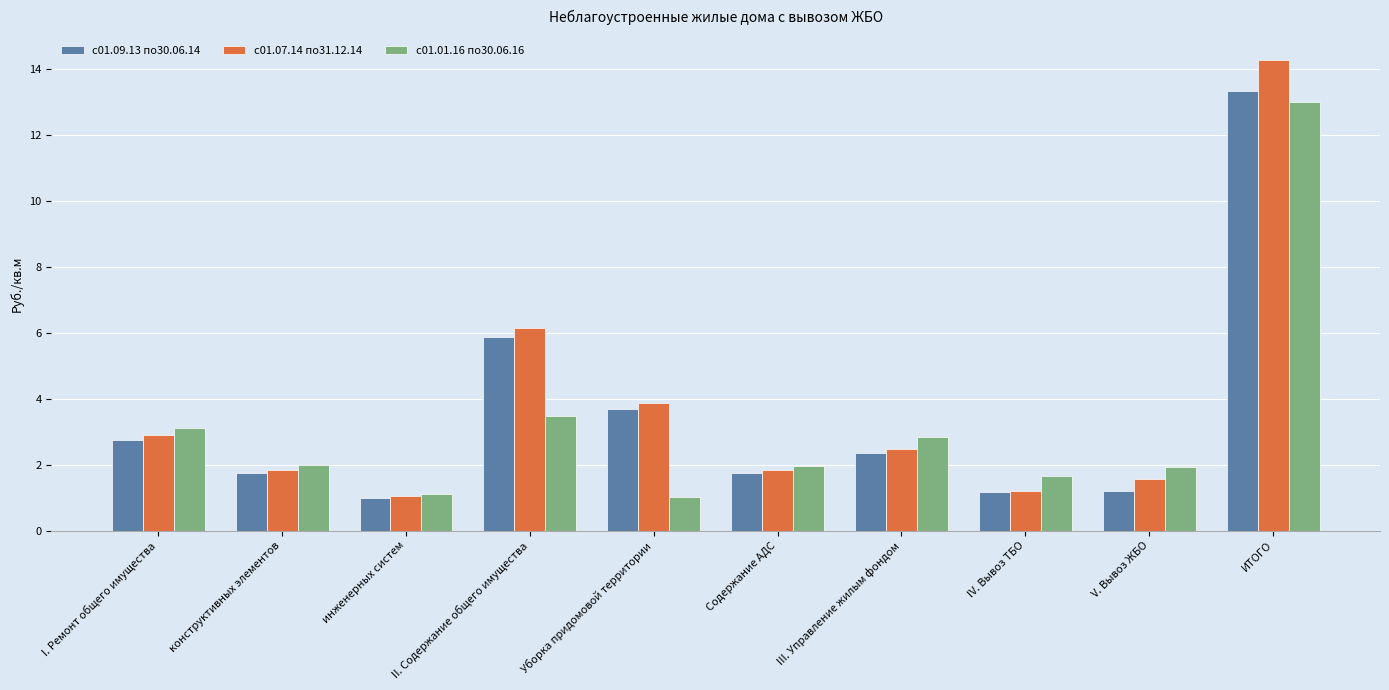

What is the sum of the с01.09.13 по30.06.14 values at ИТОГО and конструктивных элементов?

15.1